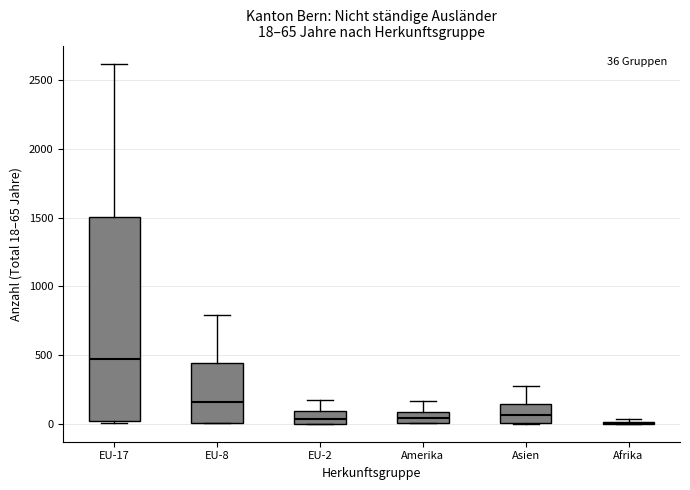

Which box is the tallest, from its lower edge to its upper edge?

EU-17